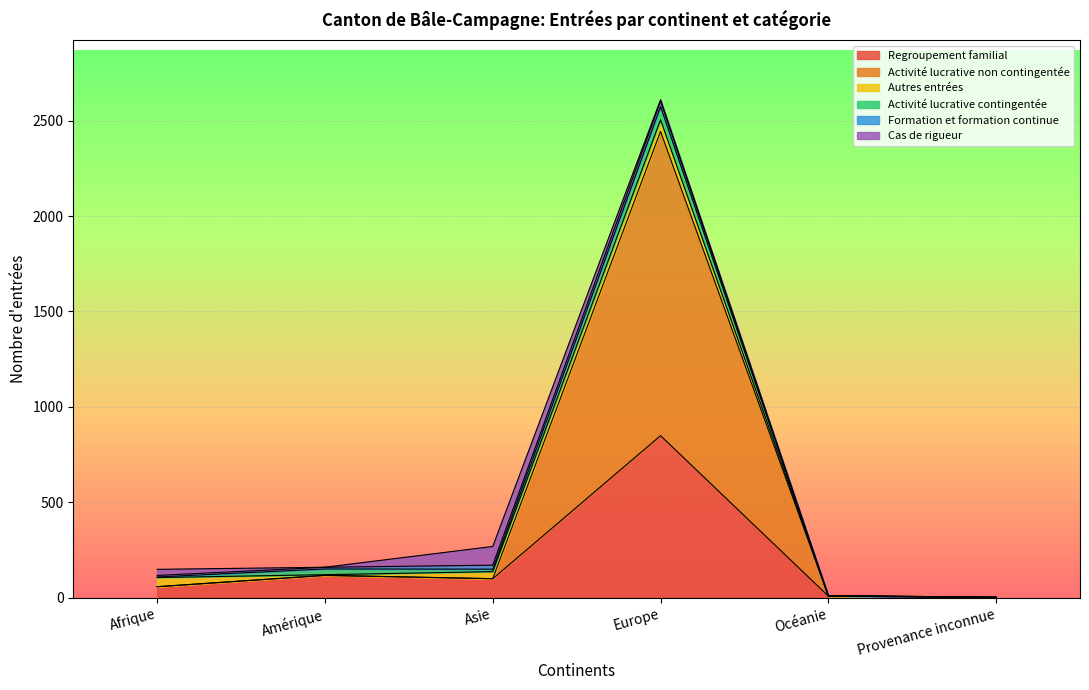

What is the label of the 5th point from the right?

Amérique